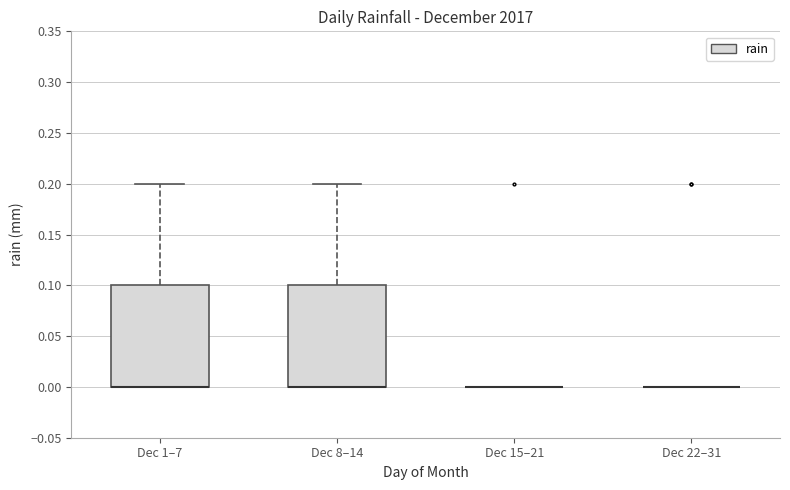

Reading left to right, transcribe this box plot: for each box, give where its median line is, the range the box spans, and where its two whiskers end, as read against the y-axis. The values are not printed on the chart, so give them approximately, as read against the axis.

Dec 1–7: median 0.0 (drawn on the box's lower edge), box 0.0 to 0.1, whiskers 0.0 to 0.2
Dec 8–14: median 0.0 (drawn on the box's lower edge), box 0.0 to 0.1, whiskers 0.0 to 0.2
Dec 15–21: box collapsed to a line at 0.0, whiskers 0.0 to 0.0
Dec 22–31: box collapsed to a line at 0.0, whiskers 0.0 to 0.0